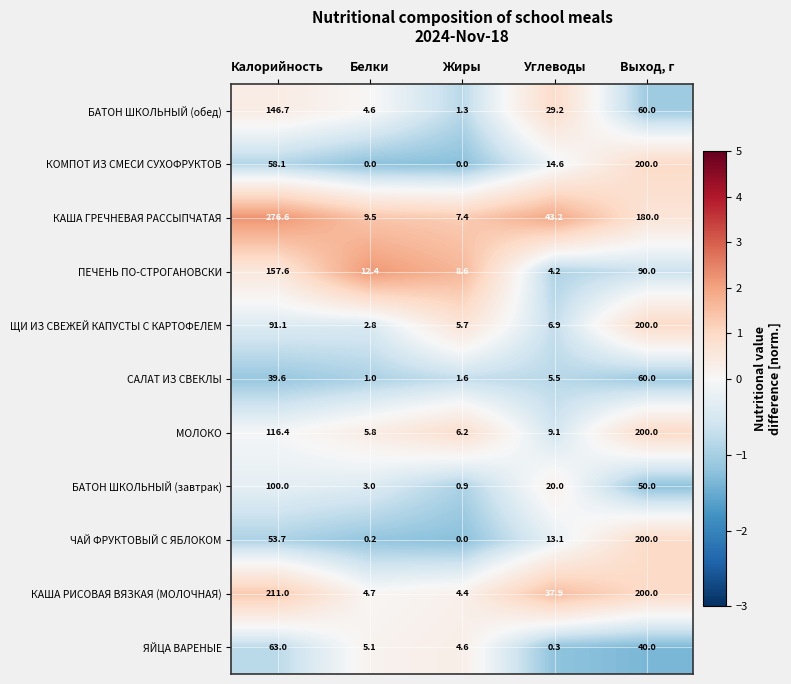

What is the maximum value shown in the chart?

276.6